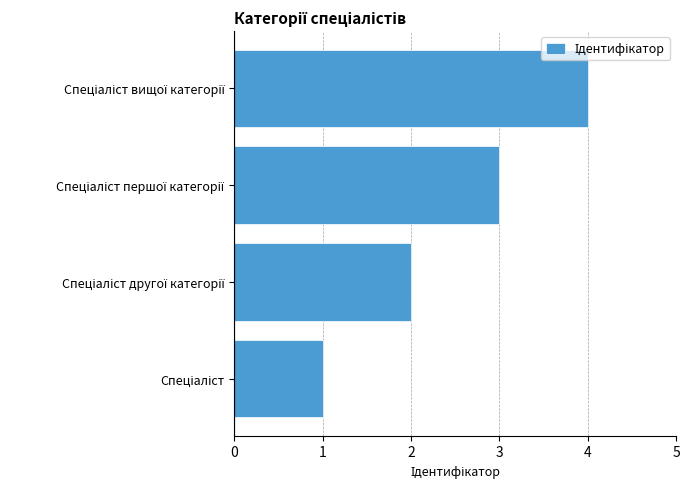

Are the bars grouped side by side (vs. stacked)?

No